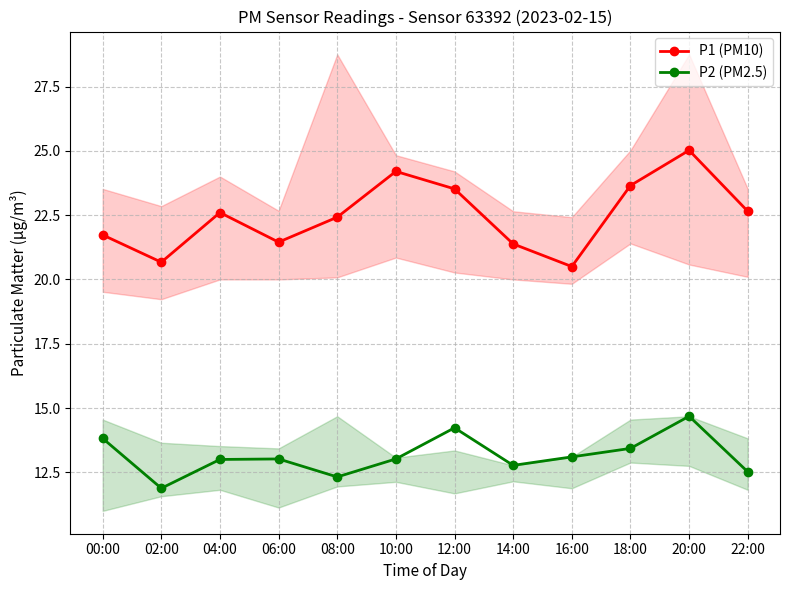

Rank the series at 02:00 from lowest to highest value.

P2 (PM2.5), P1 (PM10)